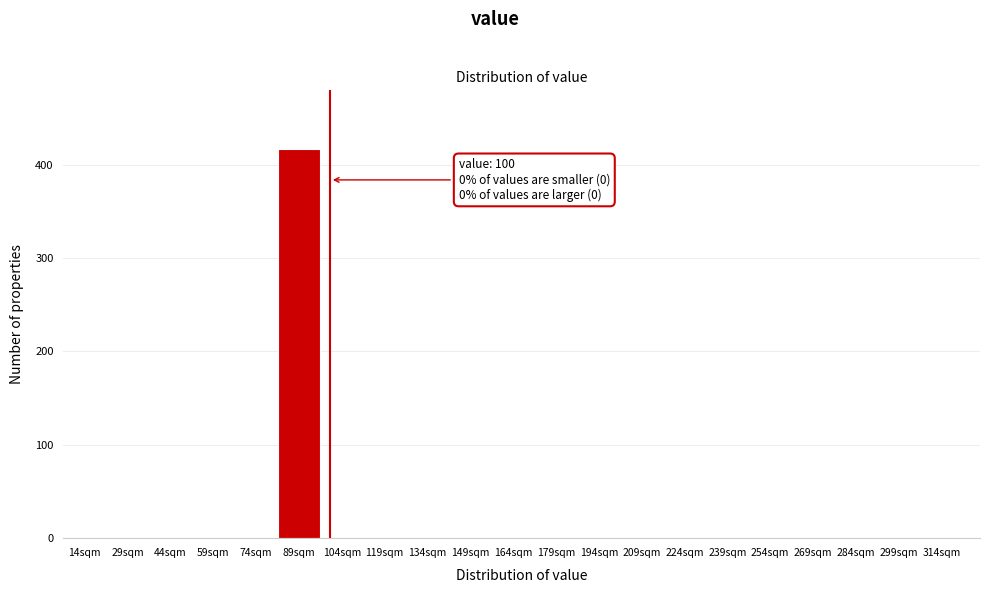

Reading left to right, extract all data points from this chart.

14sqm=0	29sqm=0	44sqm=0	59sqm=0	74sqm=0	89sqm=417	104sqm=0	119sqm=0	134sqm=0	149sqm=0	164sqm=0	179sqm=0	194sqm=0	209sqm=0	224sqm=0	239sqm=0	254sqm=0	269sqm=0	284sqm=0	299sqm=0	314sqm=0